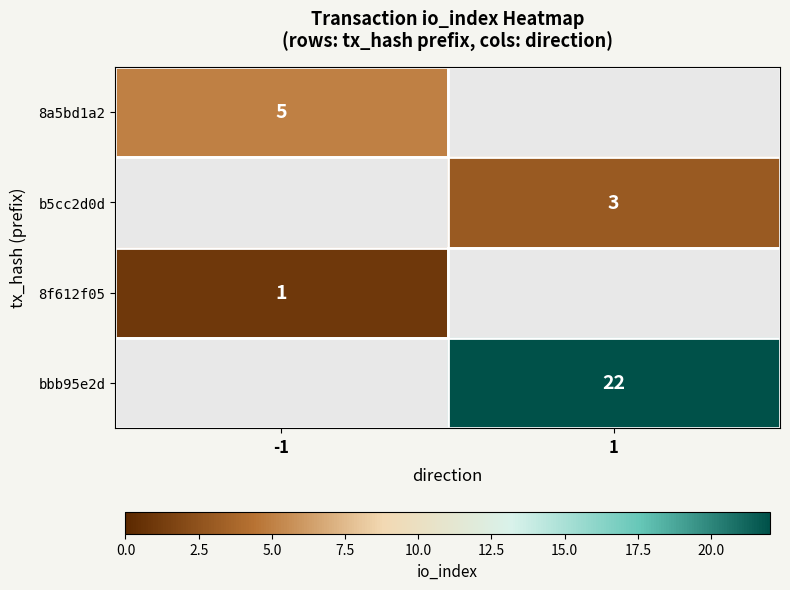

At which category is the sum across all series the highest?

1